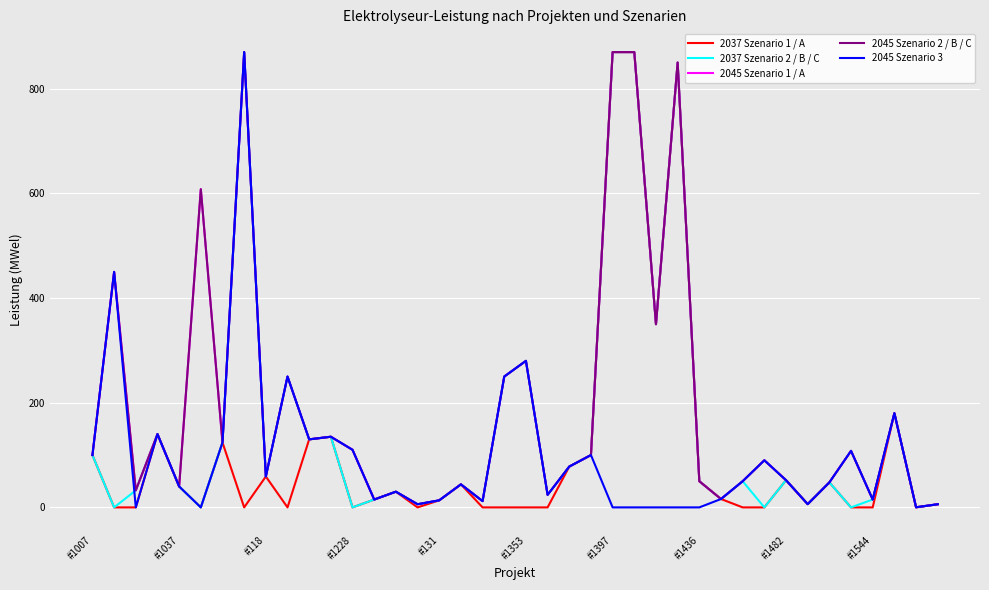

Does the chart display data point markers on the line(s)?

No